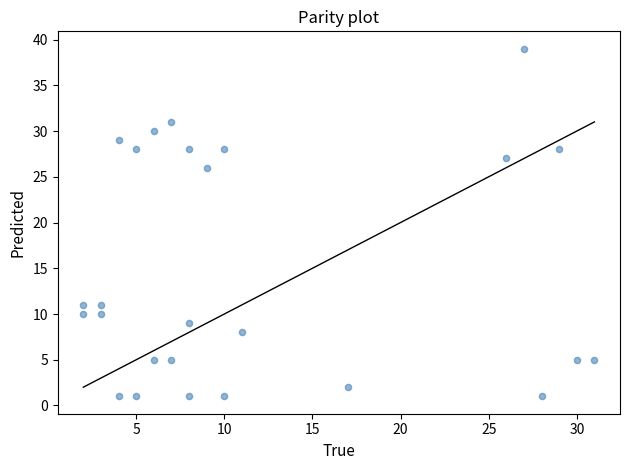

What is the range of Y values (max minus min)?

38